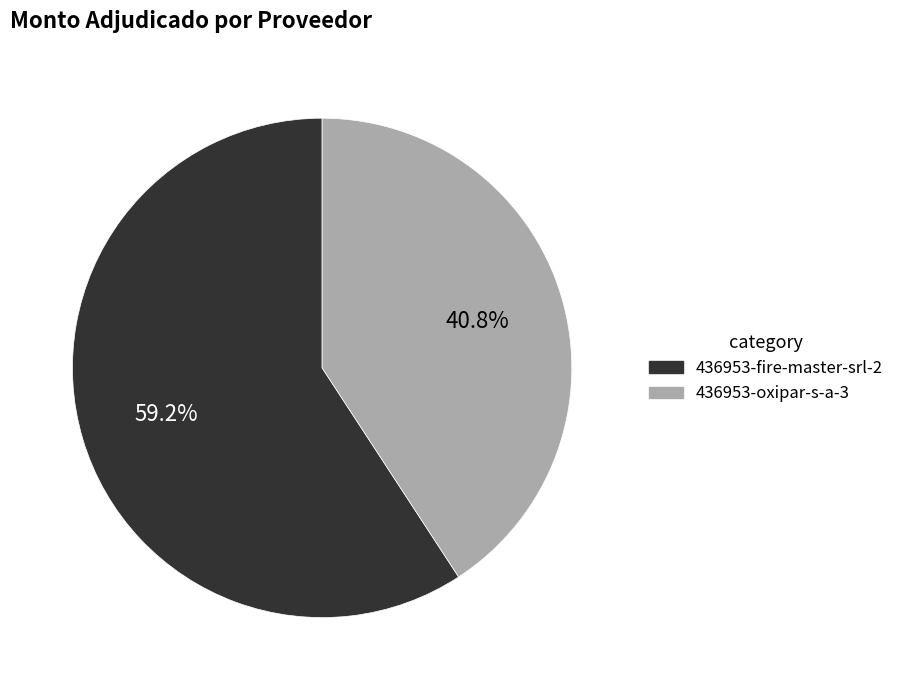

What is the ratio of the value at 436953-oxipar-s-a-3 to the value at 436953-fire-master-srl-2?

0.7